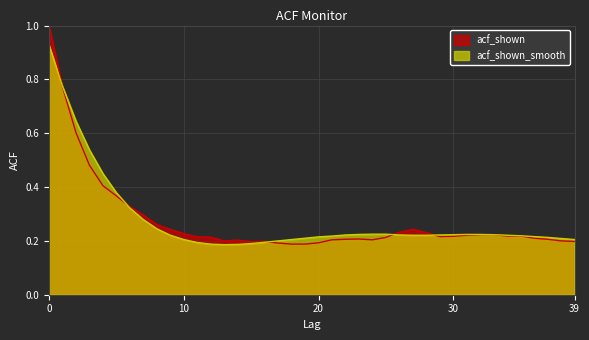

At which label does acf_shown reach its minimum?

18